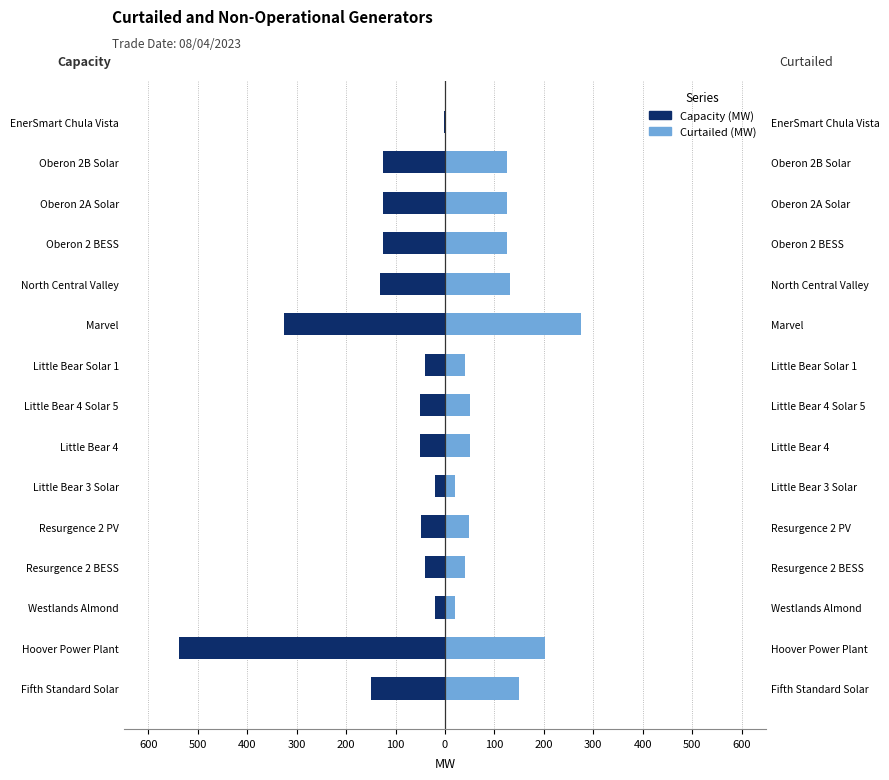

Reading left to right, transcribe all the data shown in this chart.

Capacity (MW): -150.0	-537.0	-19.9	-40.0	-48.0	-20.0	-50.0	-50.0	-40.0	-325.0	-132.0	-125.0	-125.0	-125.0	-3.0
Curtailed (MW): 150.0	203.0	19.9	40.0	48.0	20.0	50.0	50.0	40.0	275.0	132.0	125.0	125.0	125.0	3.0